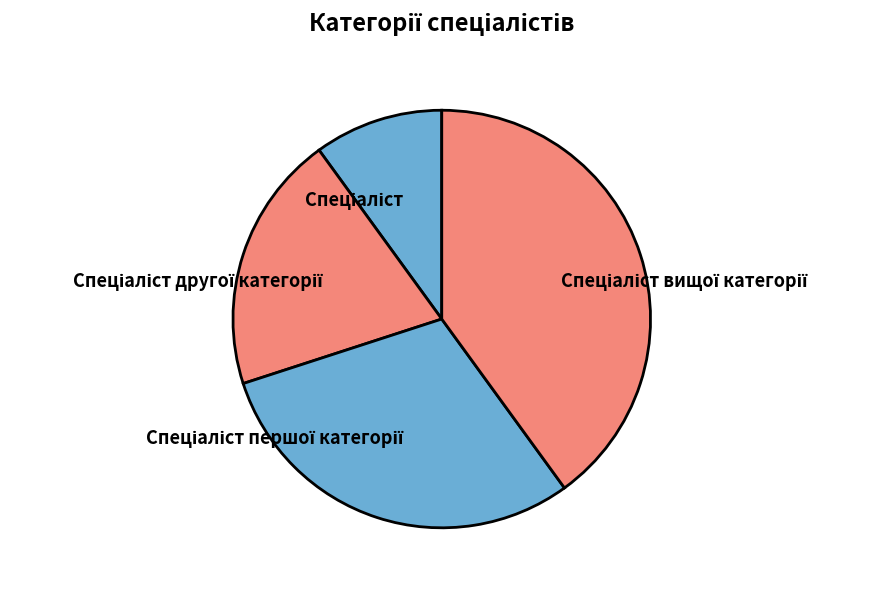

Is there any slice that represents more than half of the pie?

No